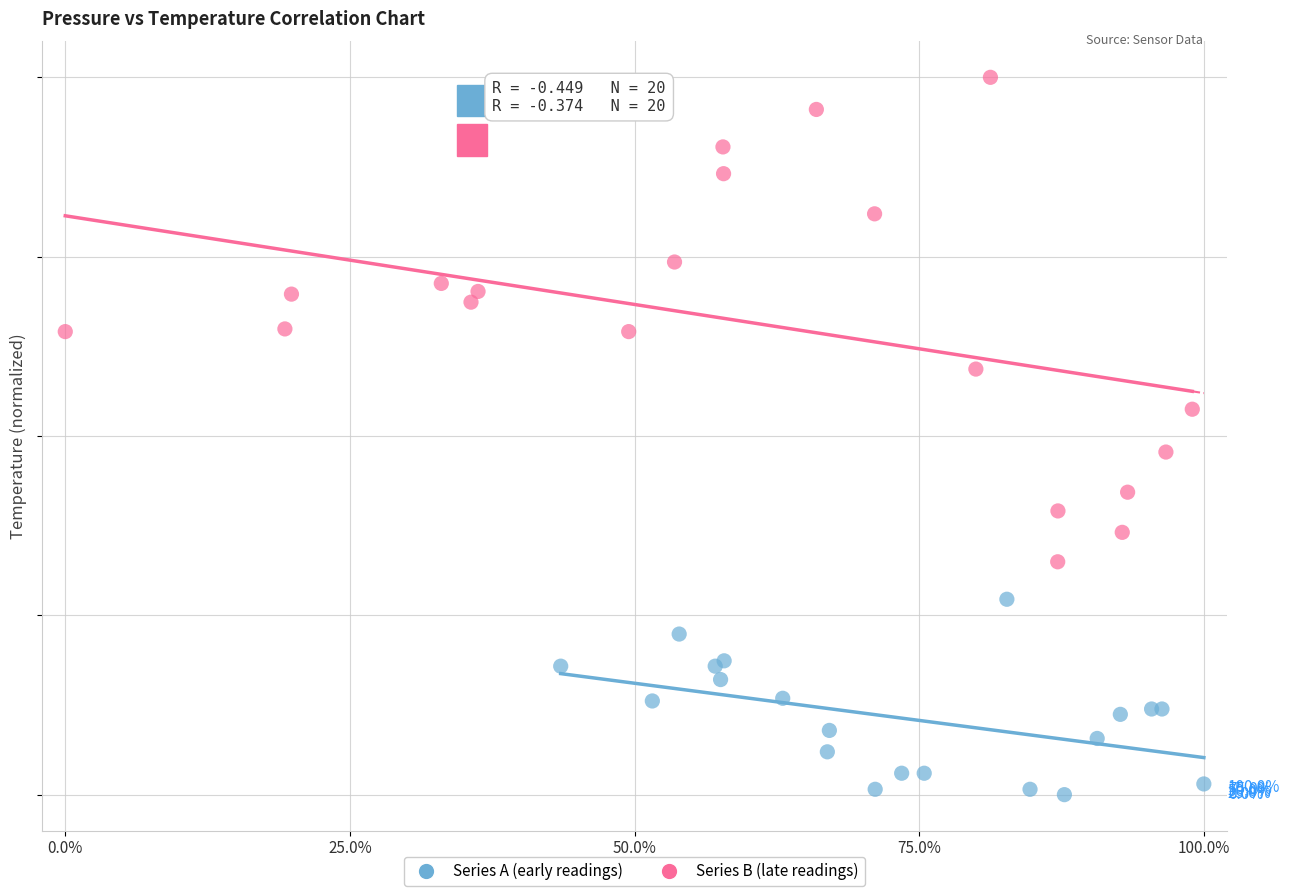

Which series reaches the maximum Y coordinate?

Series B (late readings)